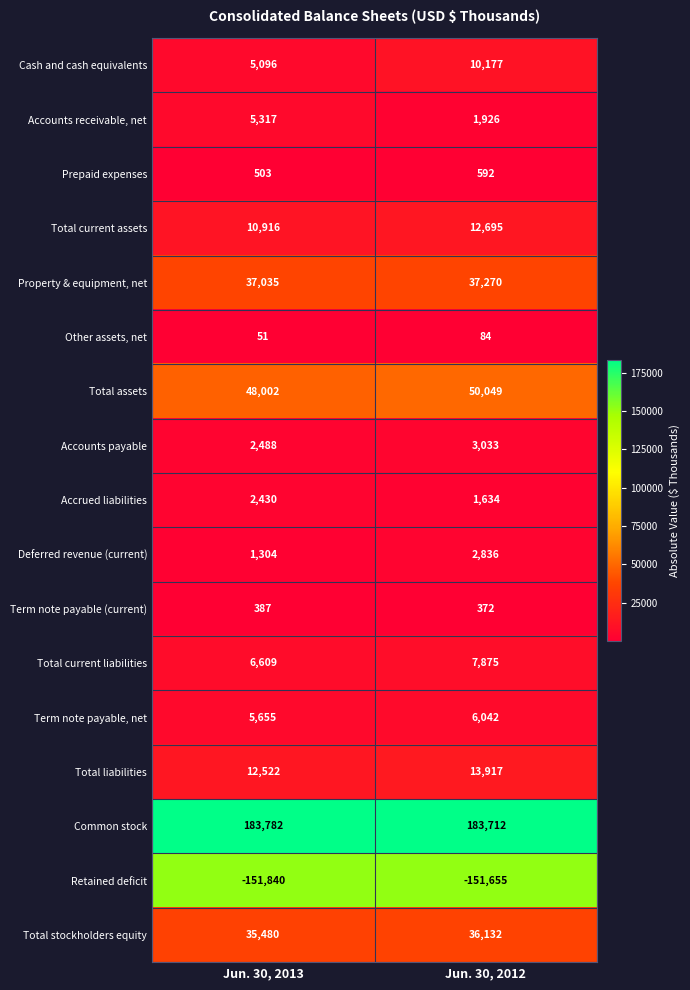

At which category is the sum across all series the highest?

Jun. 30, 2012